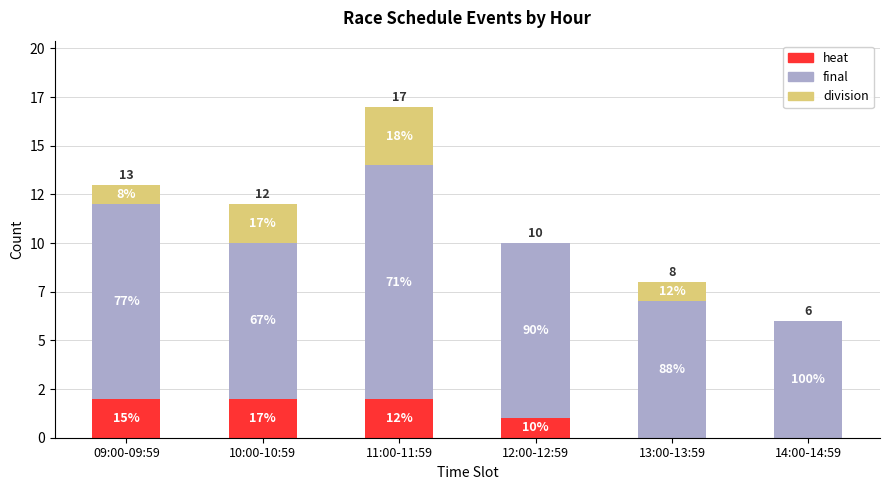

What is the sum of the final values at 13:00-13:59 and 10:00-10:59?

15